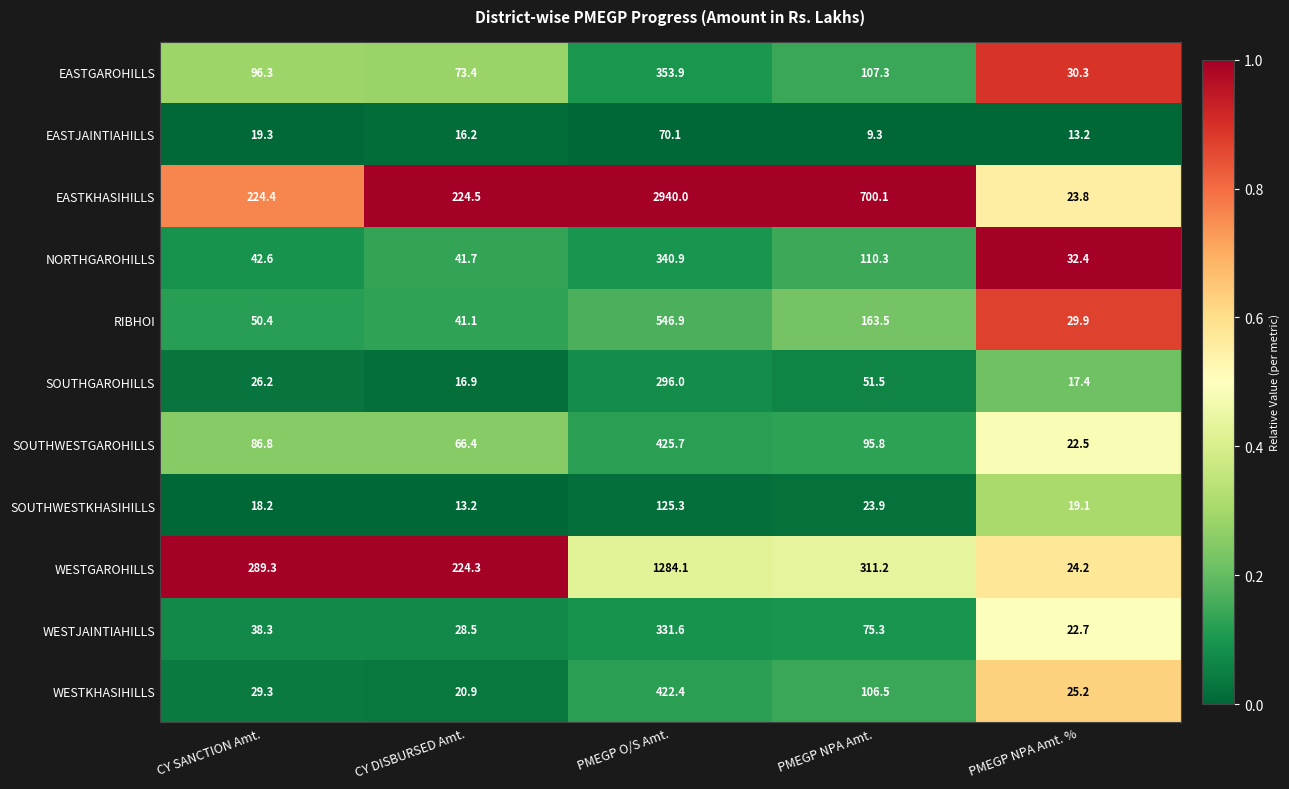

What is the total value across all series at CY DISBURSED Amt.?

767.1